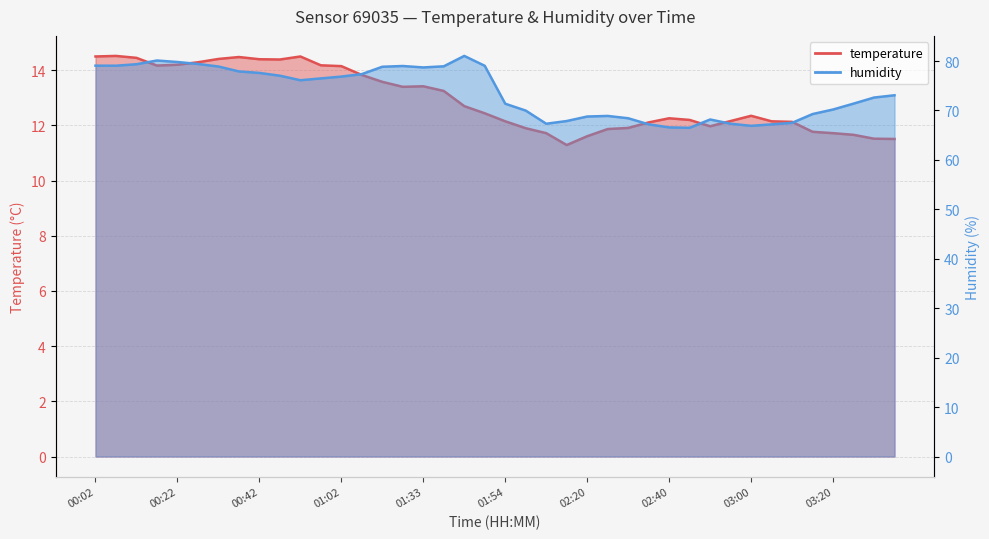

Which has a higher value, 00:27 or 02:35?

00:27